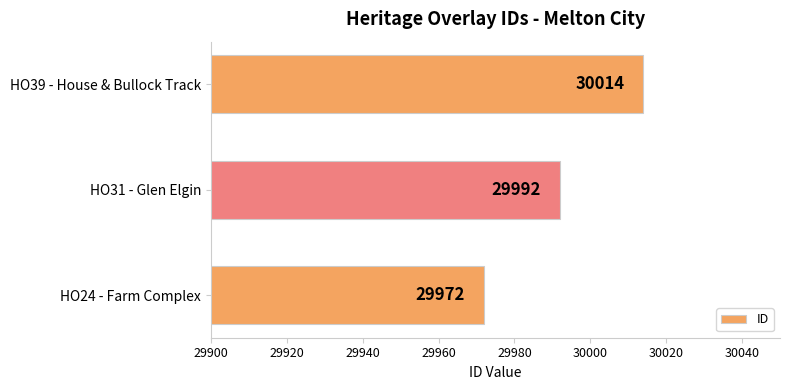

What is the difference between the maximum and second lowest values?

22